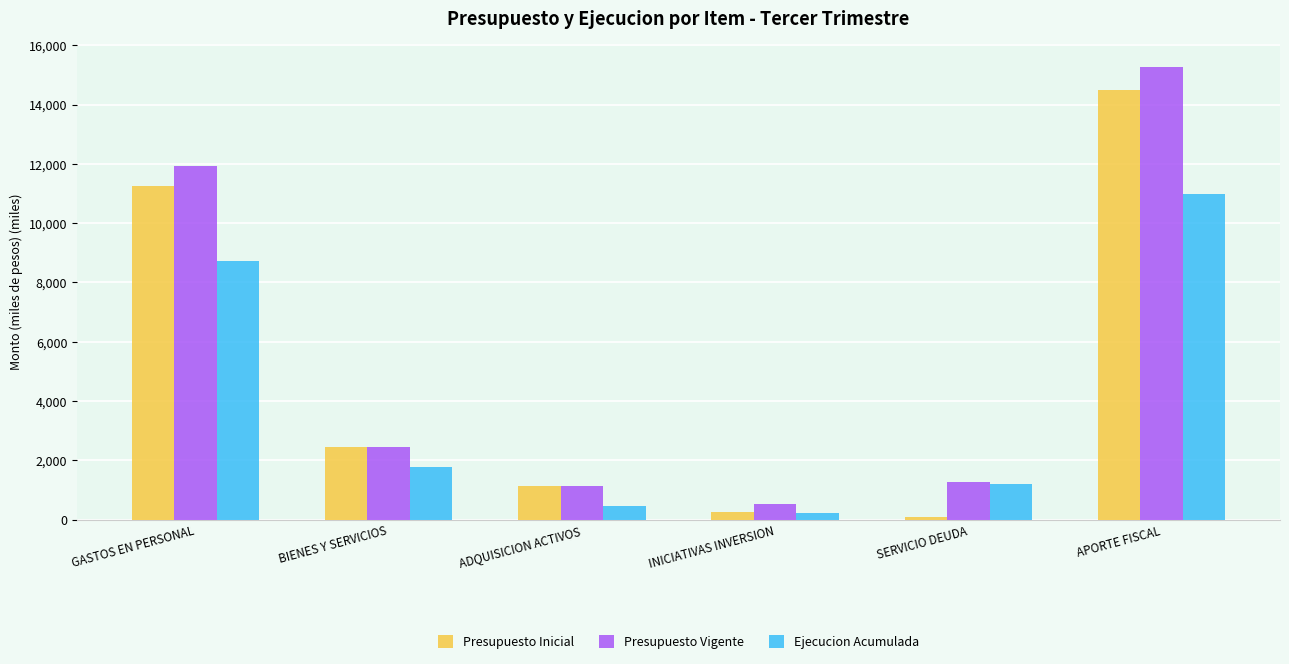

What is the smallest value displayed?

68.6